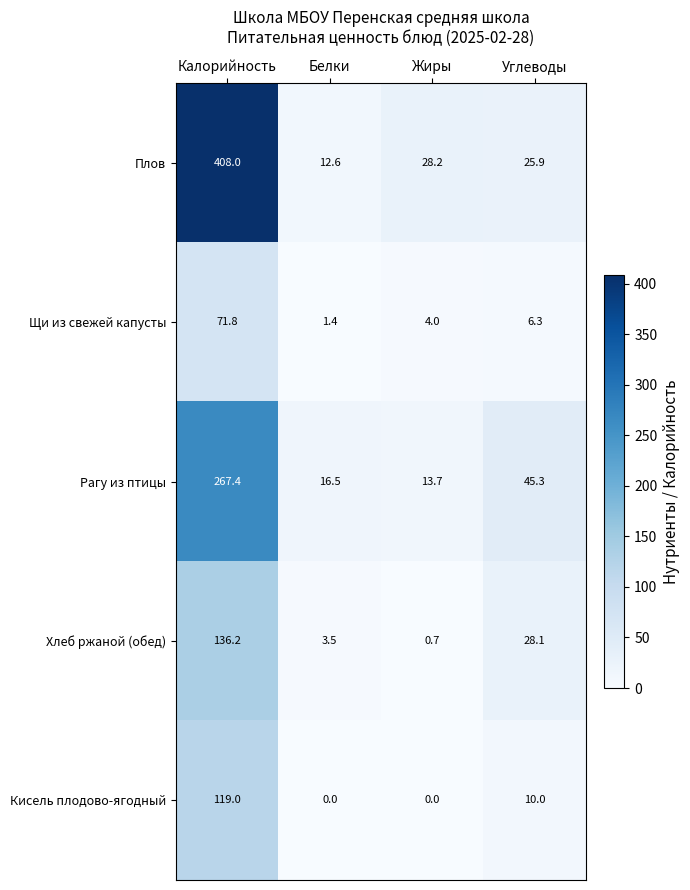

What is the total value across all series at Калорийность?

1002.4